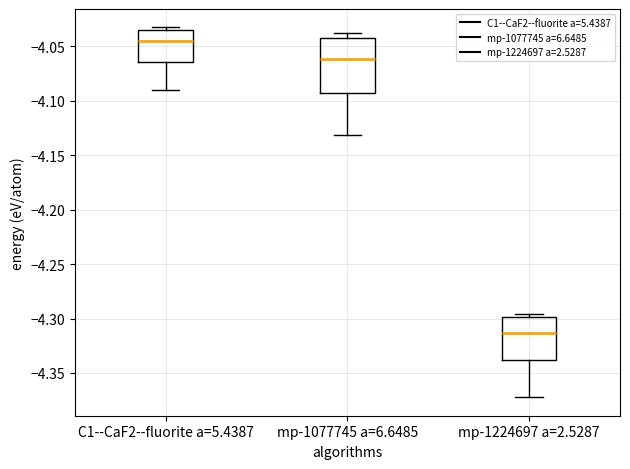

Reading left to right, read every box against the y-axis: the position of its median line, the range the box covers, and the ends of its whiskers. The values are not printed on the chart, so give them approximately, as read against the axis.

C1--CaF2--fluorite a=5.4387: median -4.045, box -4.065 to -4.035, whiskers -4.090 to -4.035 (just above the box's upper edge)
mp-1077745 a=6.6485: median -4.060, box -4.095 to -4.040, whiskers -4.130 to -4.035
mp-1224697 a=2.5287: median -4.315, box -4.340 to -4.300, whiskers -4.370 to -4.295